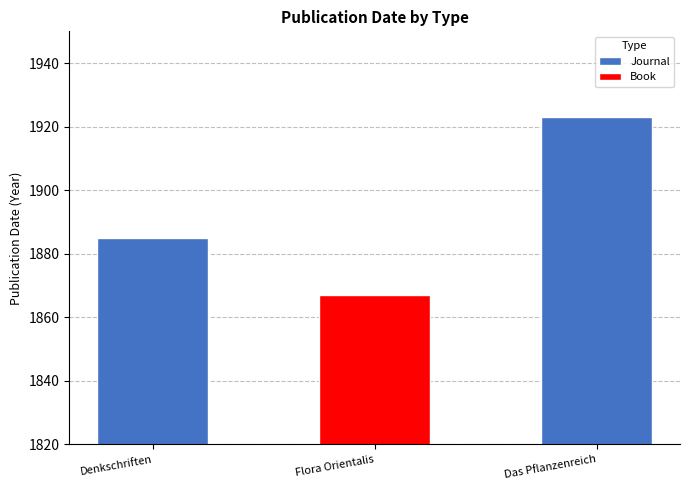

What is the difference between the Journal values at Das Pflanzenreich and Denkschriften?

38